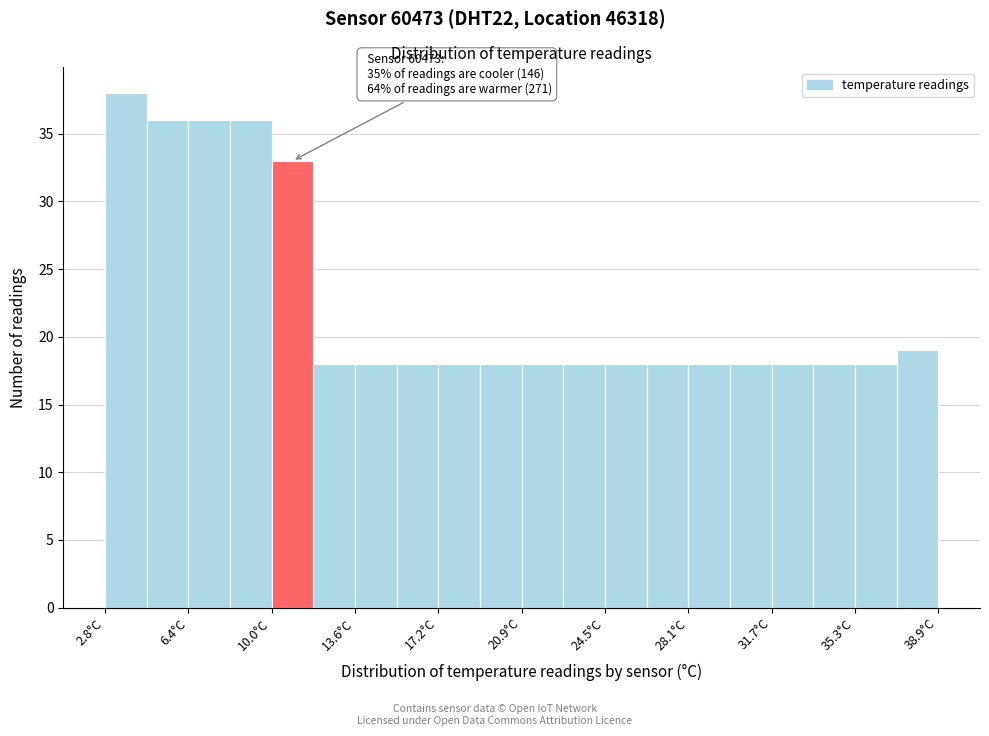

Read against the x-axis, roughly where is the centre of the tallest bar?

3.5